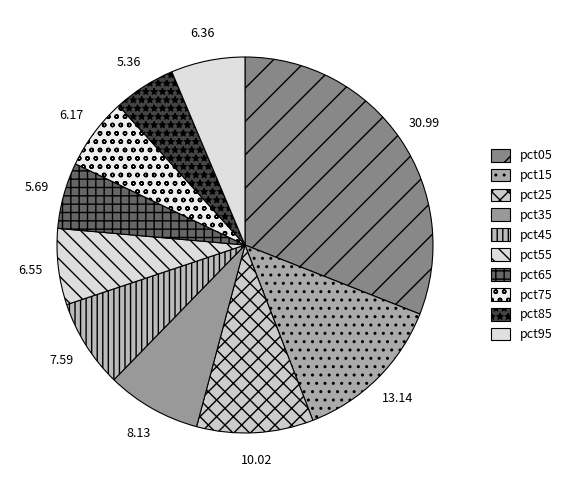

Which slice is the largest?

pct05